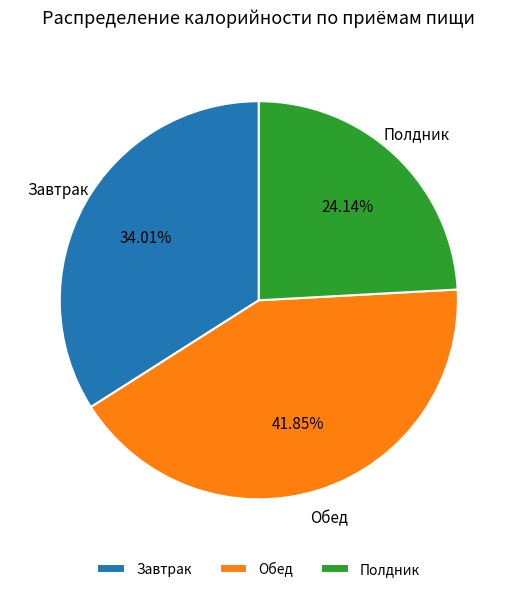

Rank the categories by value from lowest to highest.

Полдник, Завтрак, Обед